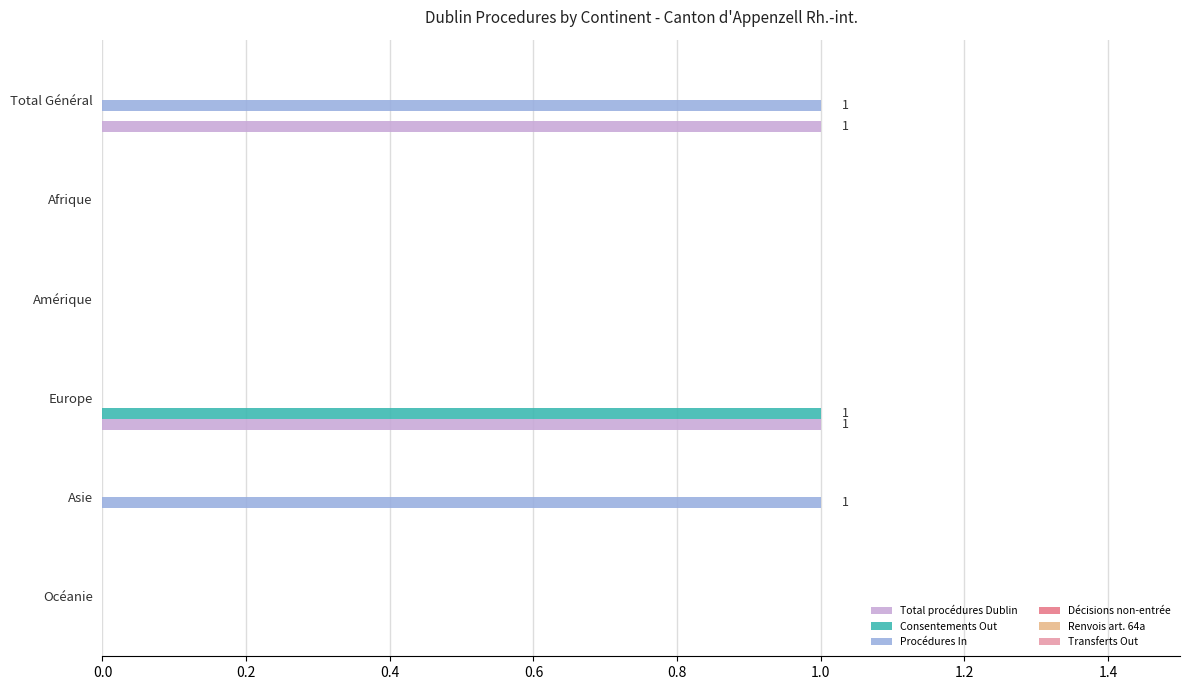

Is it true that Total procédures Dublin equals 1 at Europe?

True